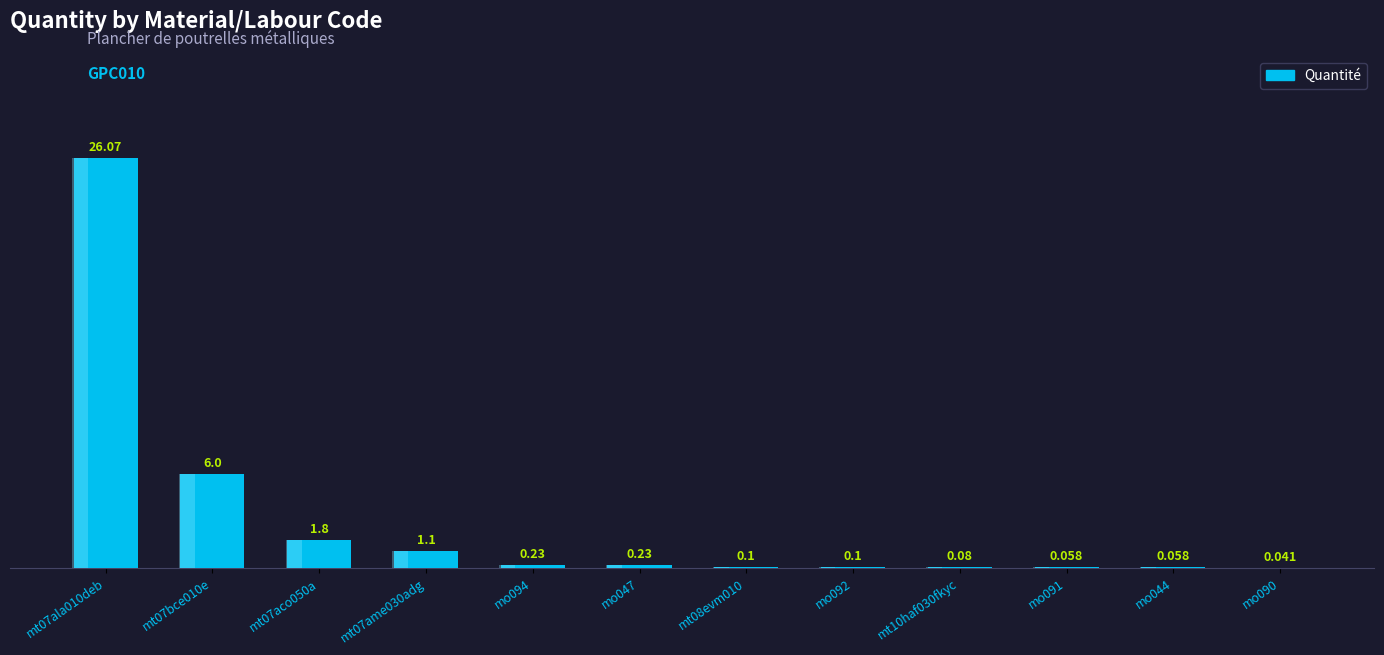

Reading left to right, what are all the values shown in this chart?

26.1	6.0	1.8	1.1	0.2	0.2	0.1	0.1	0.1	0.1	0.1	0.0